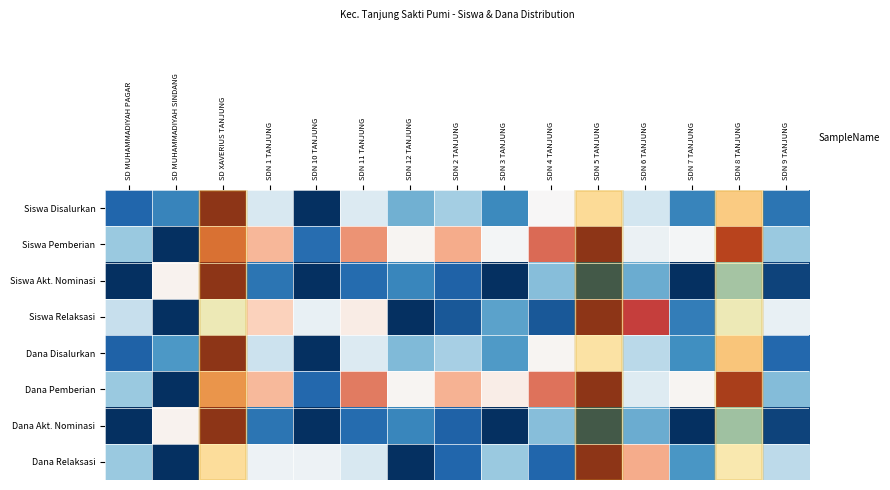

Which label corresponds to the largest value in the chart?

SD XAVERIUS TANJUNG